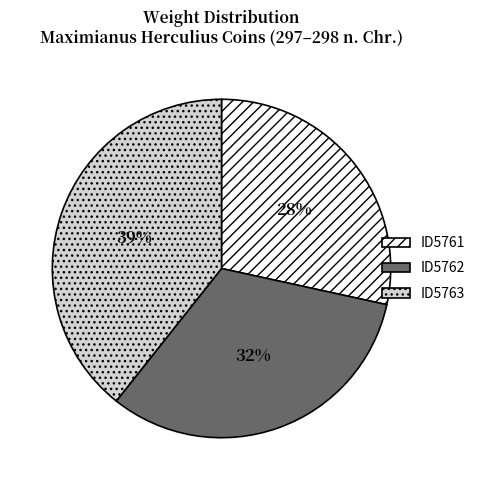

Count the number of slices in the pie.

3